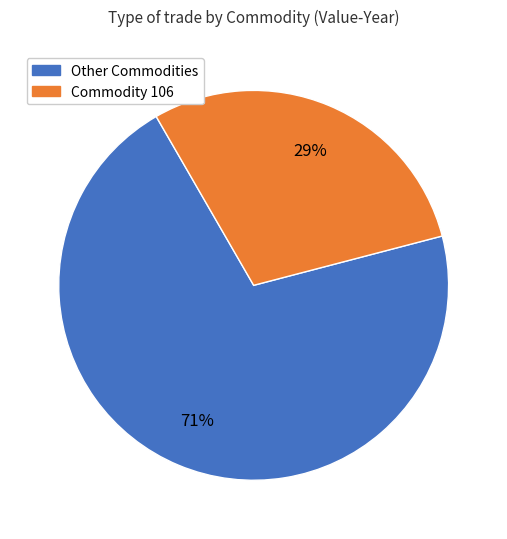

Does any single category account for the majority?

Yes